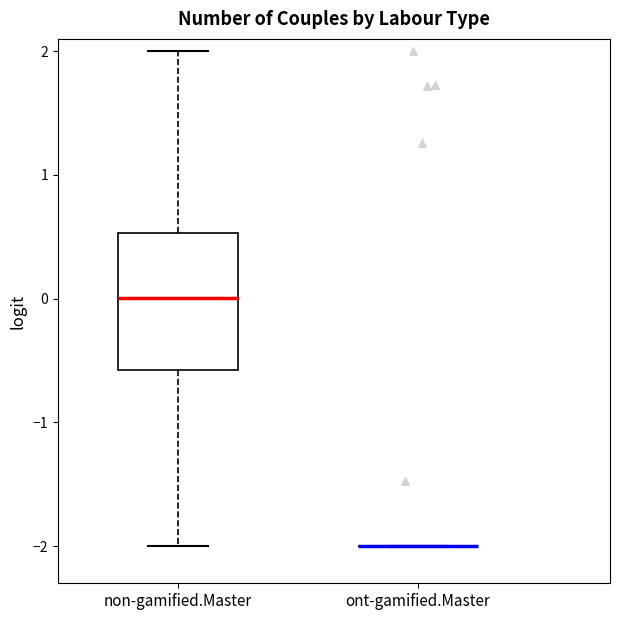

Which box is the tallest, from its lower edge to its upper edge?

non-gamified.Master